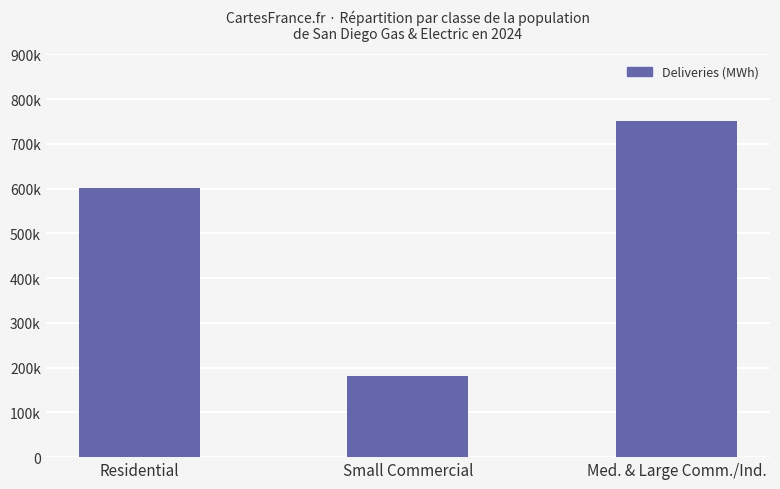

What is the ratio of the value at Med. & Large Comm./Ind. to the value at Small Commercial?

4.1